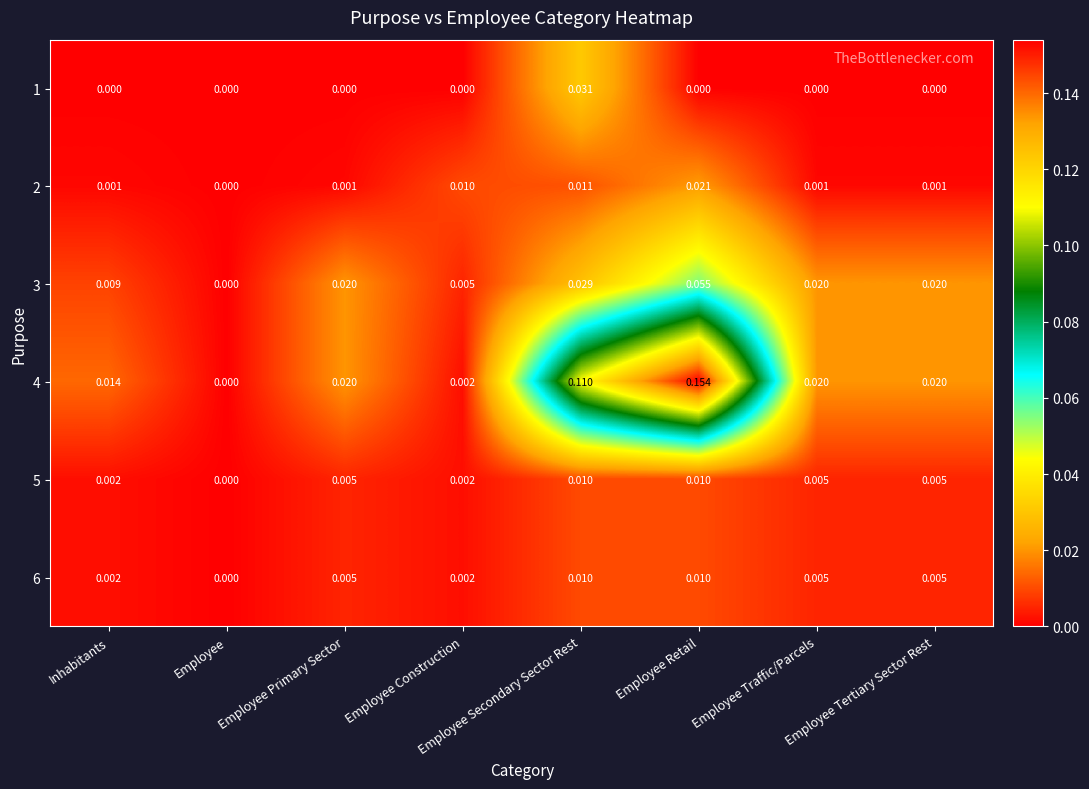

Is the value of 4 at Employee greater than the value of 3 at Employee Tertiary Sector Rest?

No